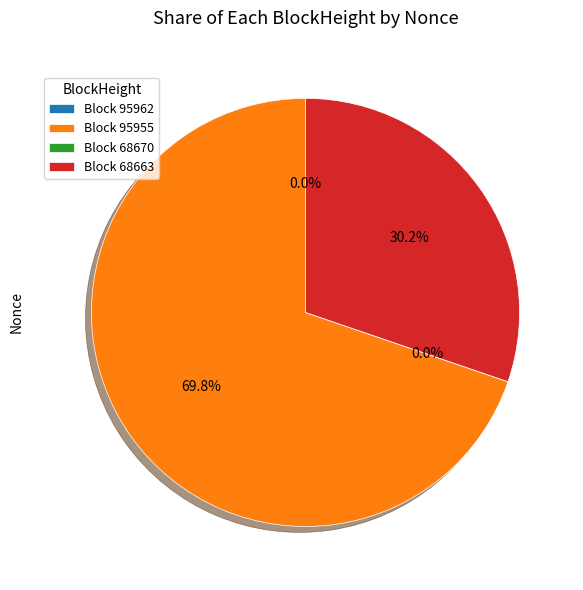

Does 68663 account for over 50% of the chart?

No